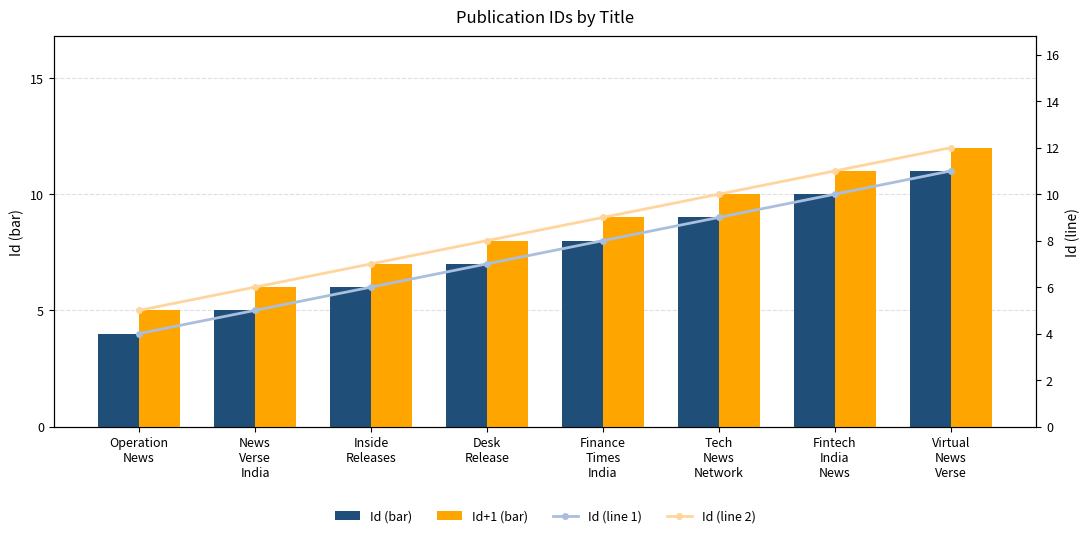

Does the chart contain any negative values?

No